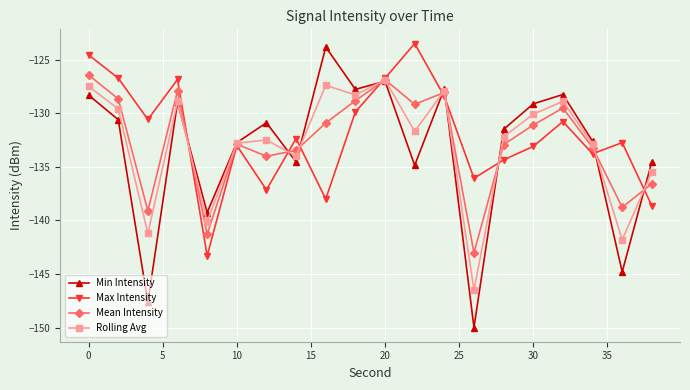

In Rolling Avg, how many points are lower than both neighbors (excluding endpoints)?

7